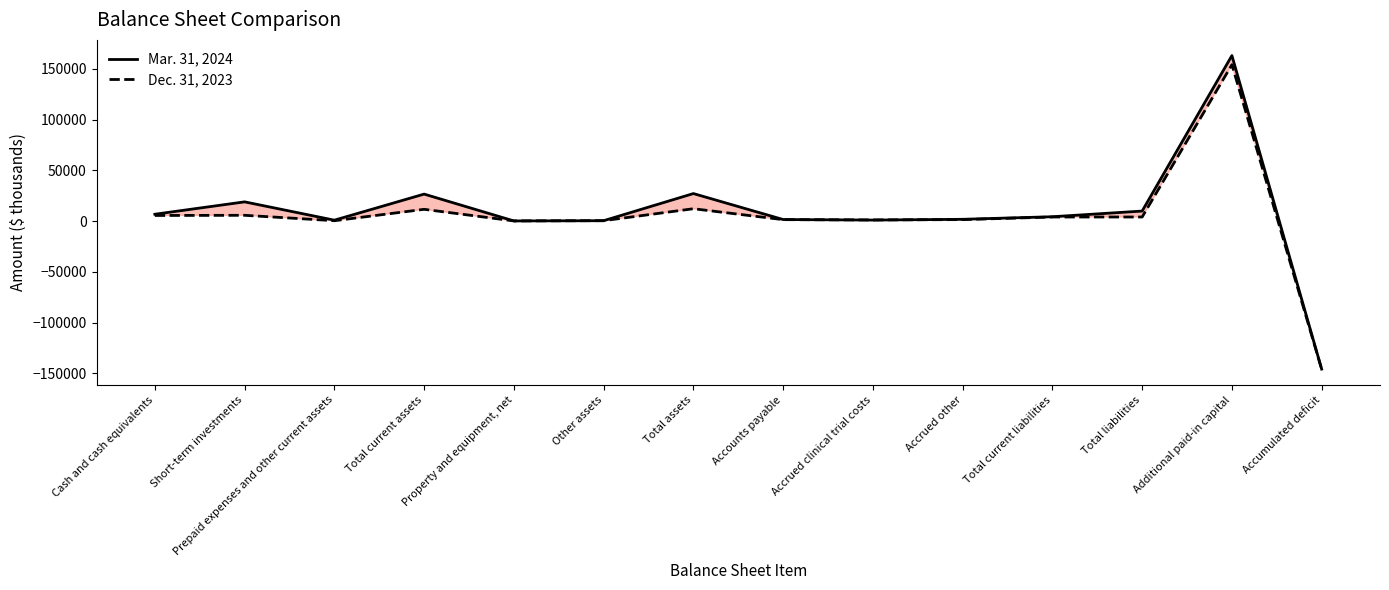

What is the label of the 7th point from the right?

Accounts payable